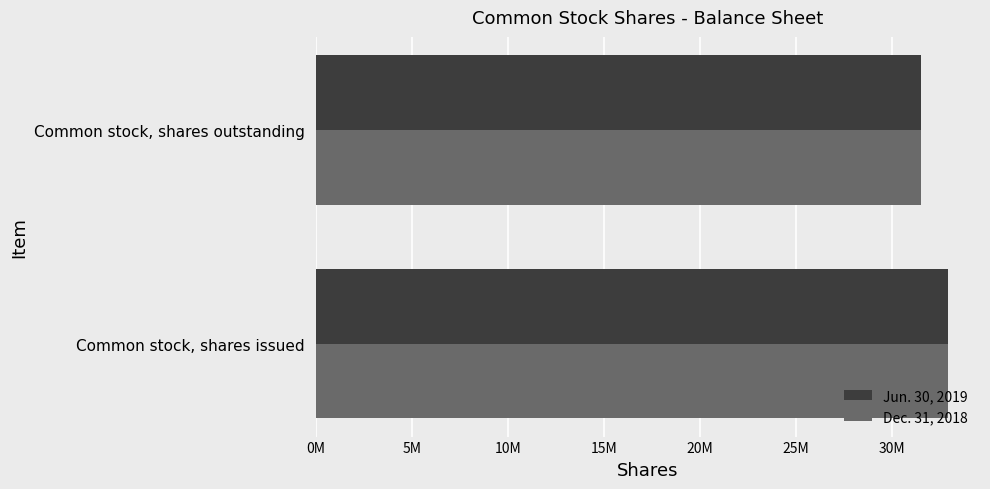

Which label corresponds to the largest value in the chart?

Common stock, shares issued